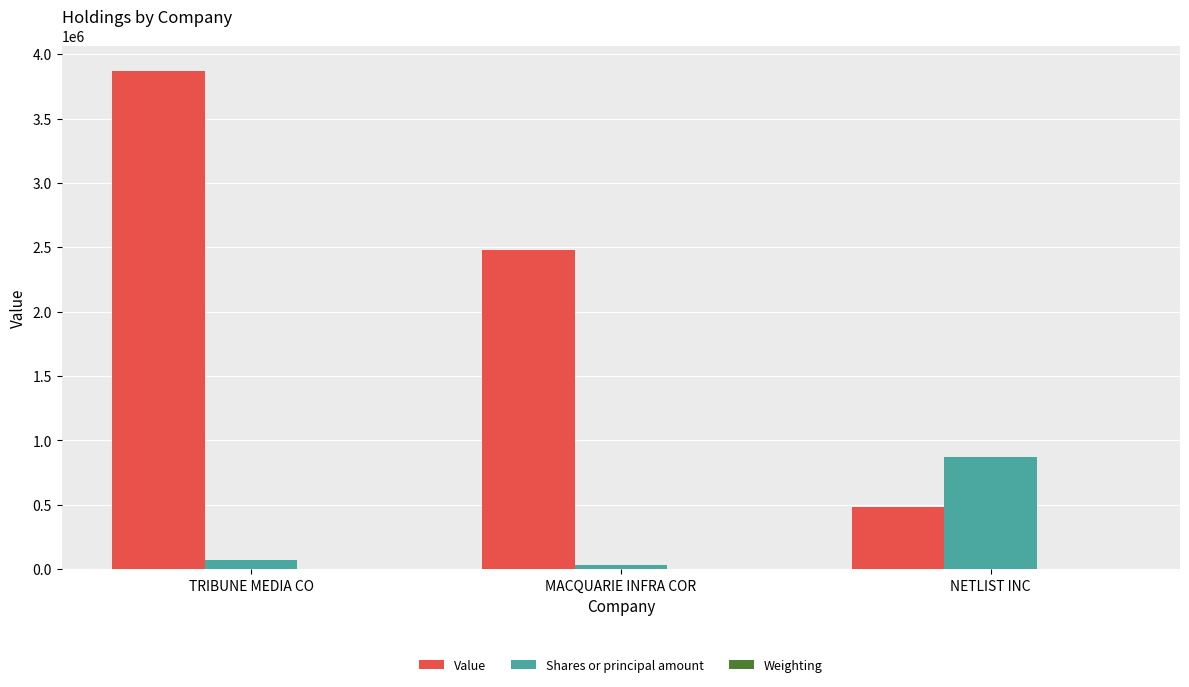

Which series has the largest total across all categories?

Value